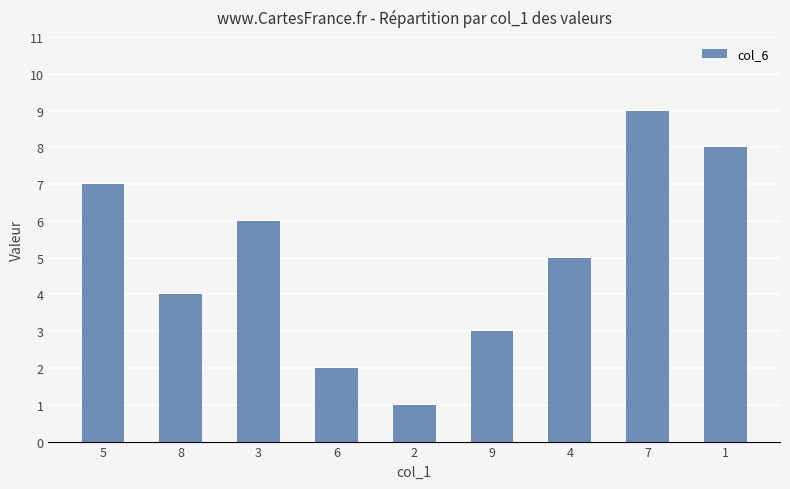

Which category has the lowest value across all series?

2